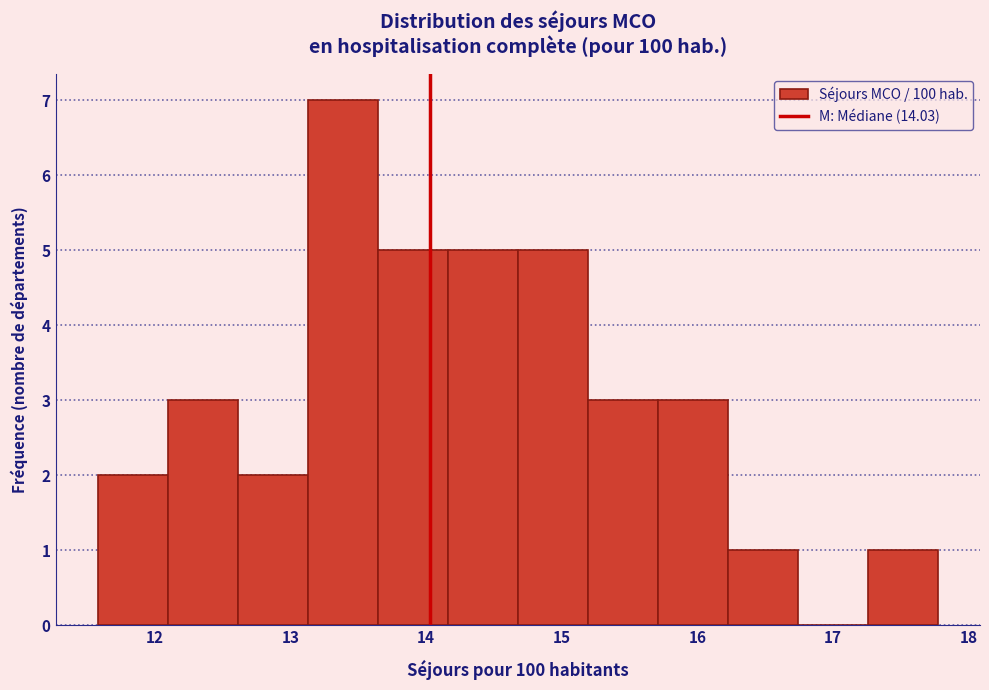

Reading left to right, list every bar in this chart as the range it spans on the x-axis followed by its height. Neither the bar edges nor the heights are printed on the chart, so give them approximately, as read against the axes.

11.6 to 12.1: 2
12.1 to 12.6: 3
12.6 to 13.1: 2
13.1 to 13.6: 7
13.6 to 14.2: 5
14.2 to 14.7: 5
14.7 to 15.2: 5
15.2 to 15.7: 3
15.7 to 16.2: 3
16.2 to 16.7: 1
16.7 to 17.3: 0
17.3 to 17.8: 1